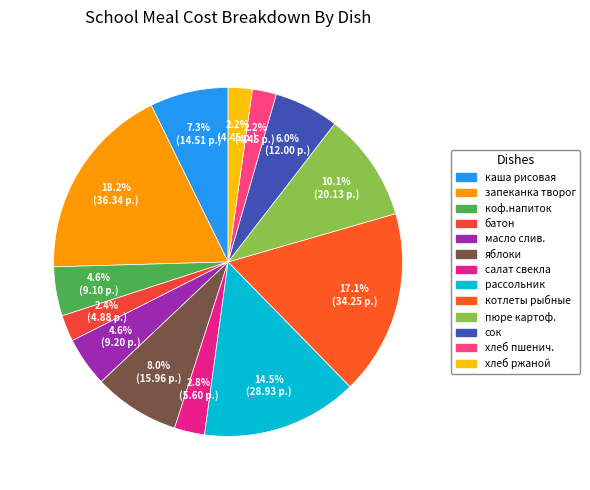

Which slice is the largest?

запеканка из творога с повидлом